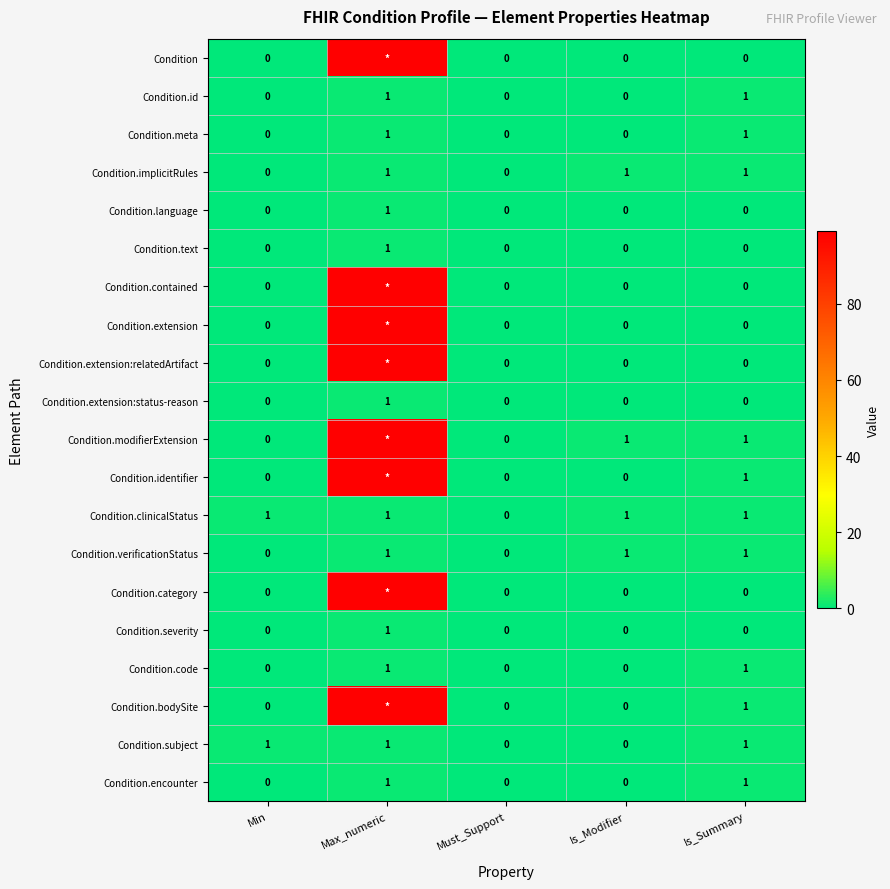

The Condition.bodySite series shows 0 at Is_Summary. True or false?

False